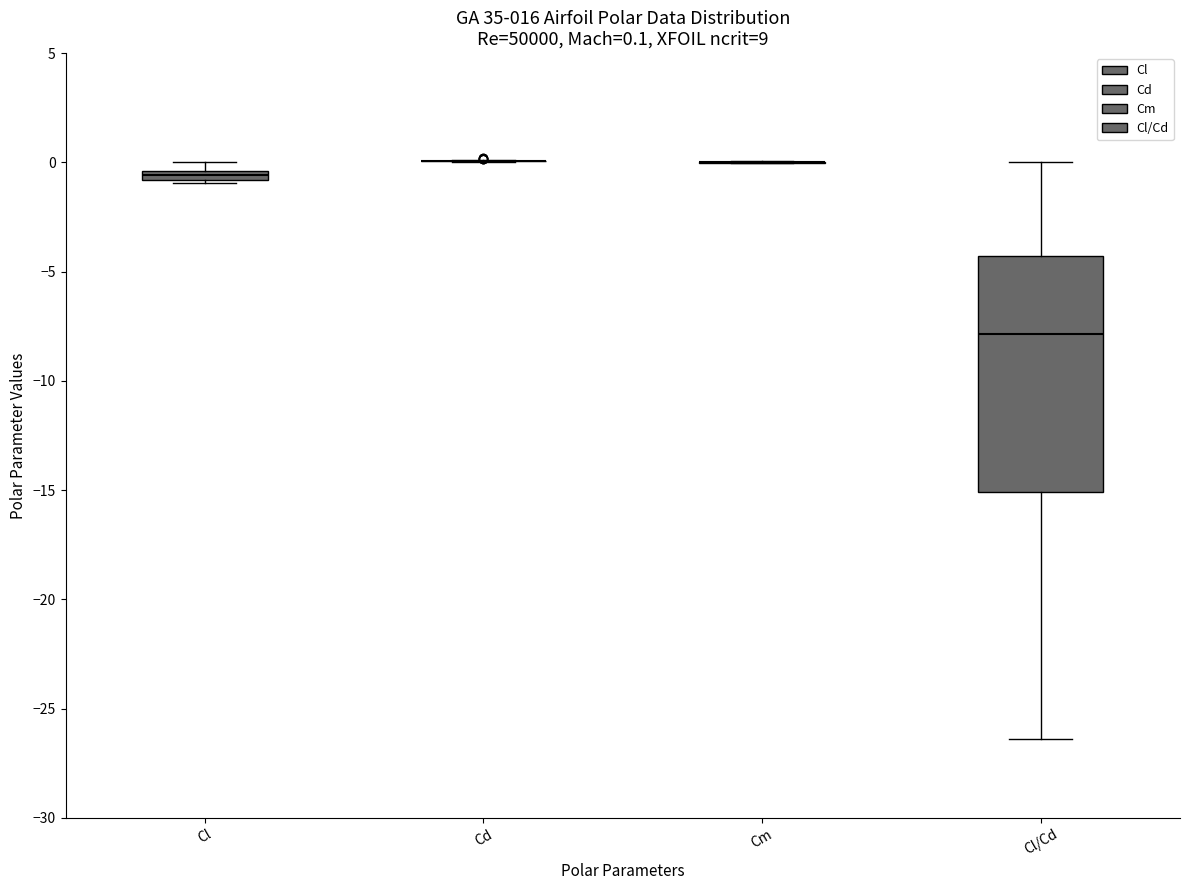

Comparing the boxes themselves (not the whiskers), which one is the tallest?

Cl/Cd